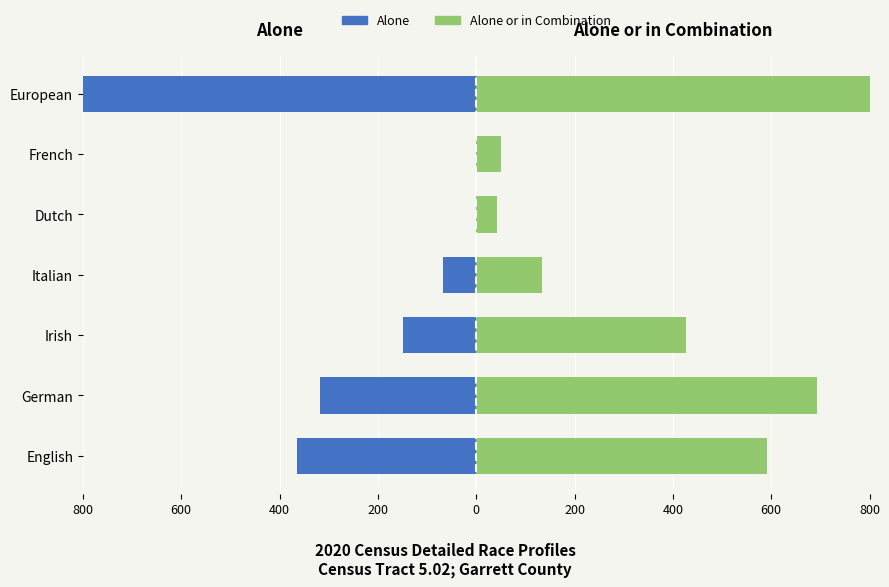

What is the difference between the second highest and minimum values in the Alone or in Combination series?

651